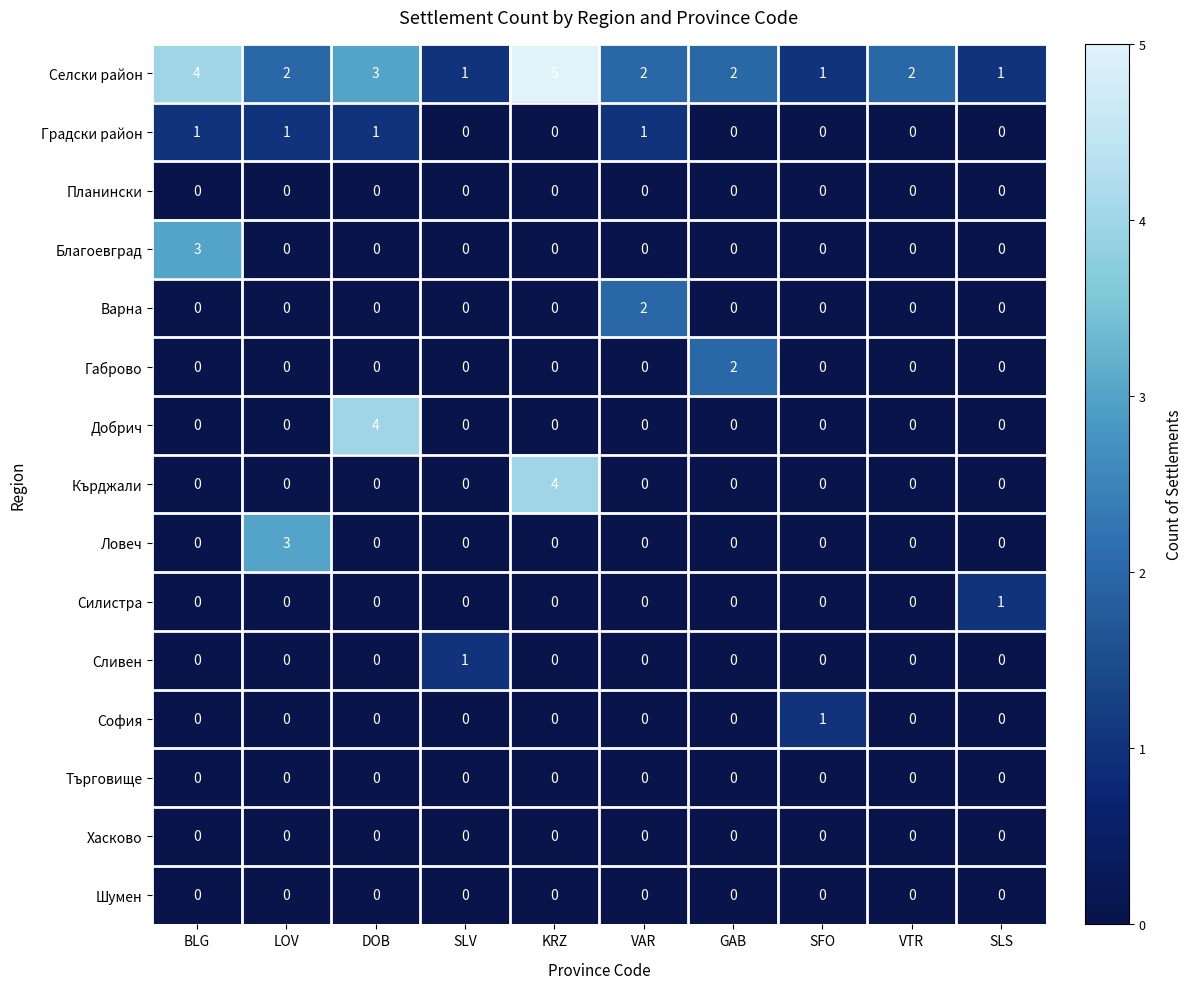

The Градски район series shows 0 at GAB. True or false?

True